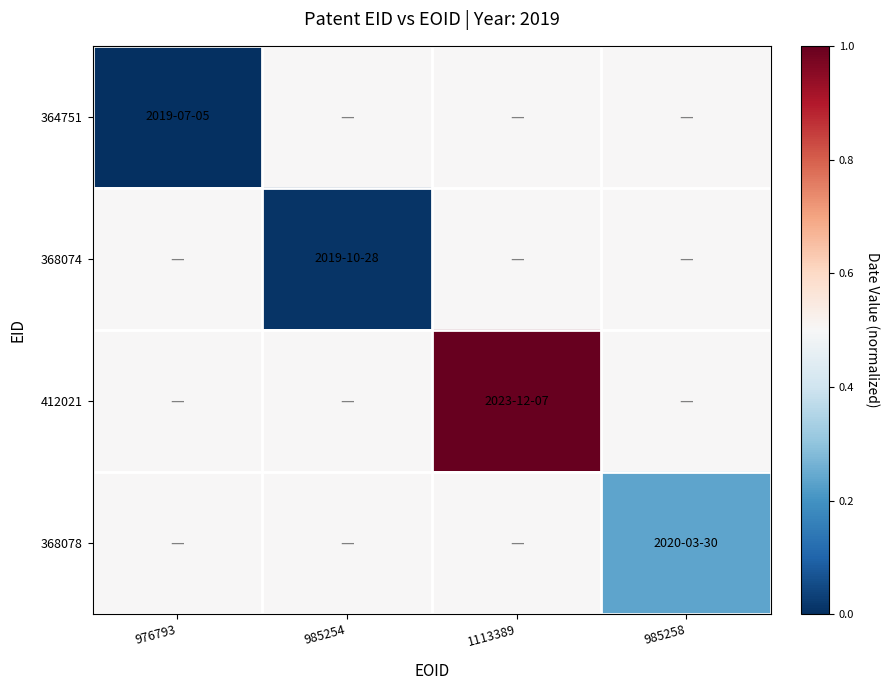

How many distinct data groups are displayed?

4